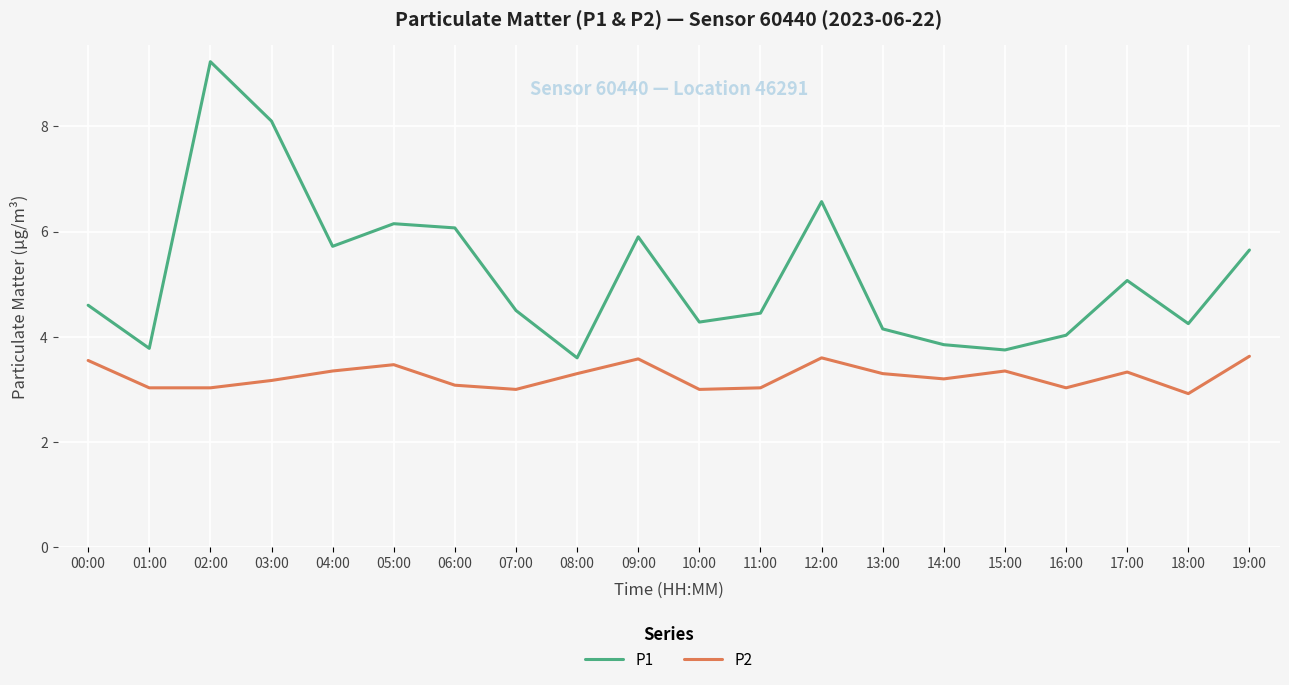

The P2 series shows 0.8 at 03:00. True or false?

False